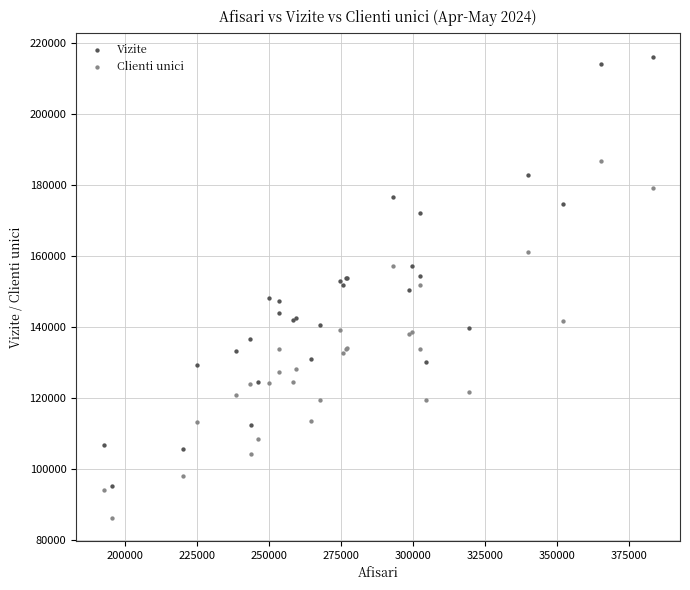

Which series has the widest spread of Y values?

Vizite